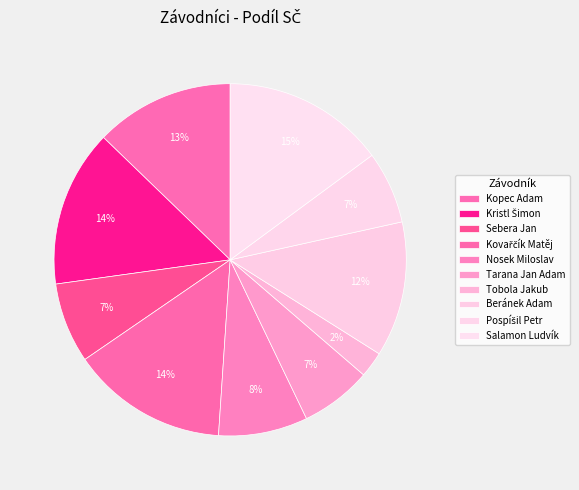

To the nearest percent, what percentage of the pie is Beránek Adam?

12%